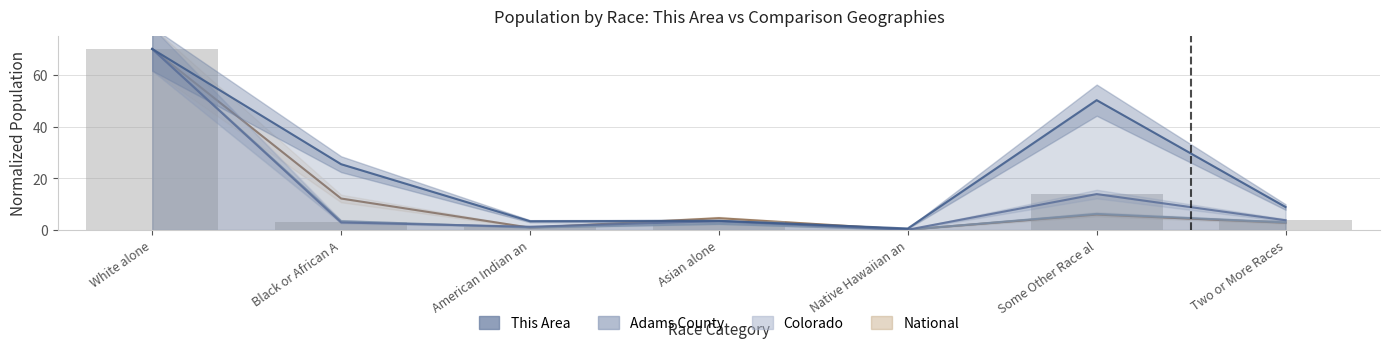

Where does the Adams County series first go above 3?

White alone